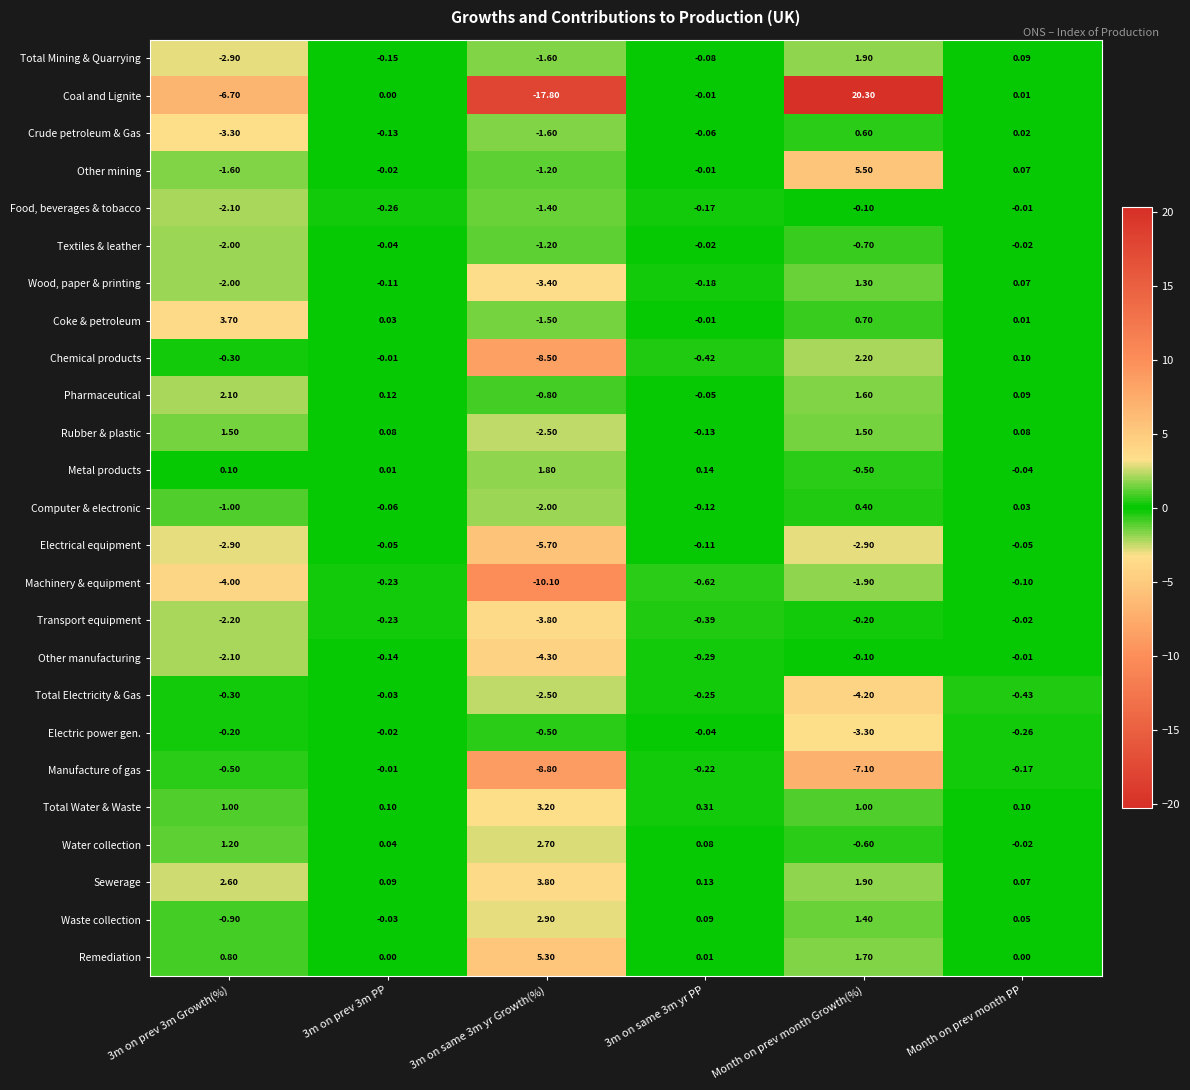

Which label corresponds to the largest value in the chart?

Month on prev month Growth(%)